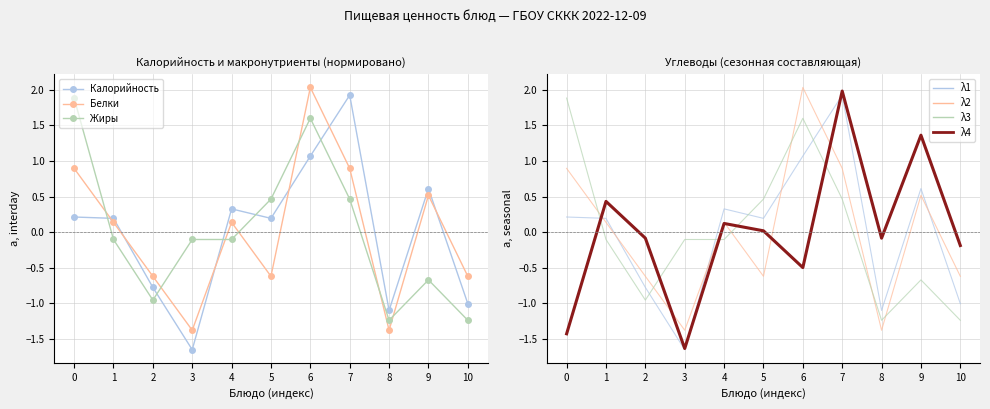

How many interior local valleys does the Углеводы series have?

3